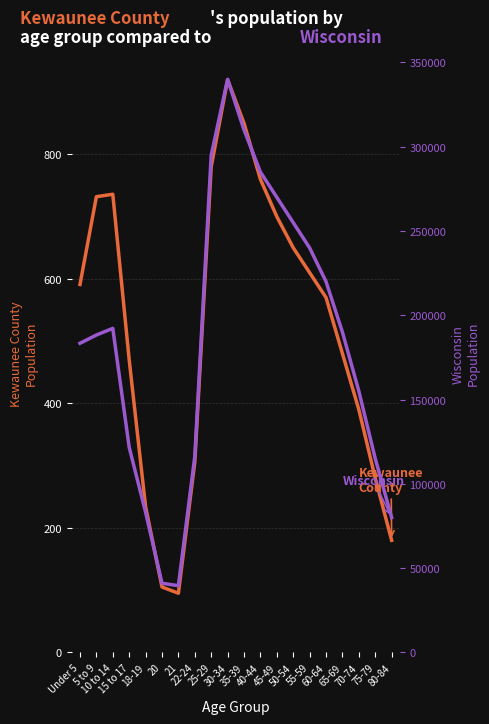

What are all the series names shown in the legend?

Kewaunee County, Wisconsin